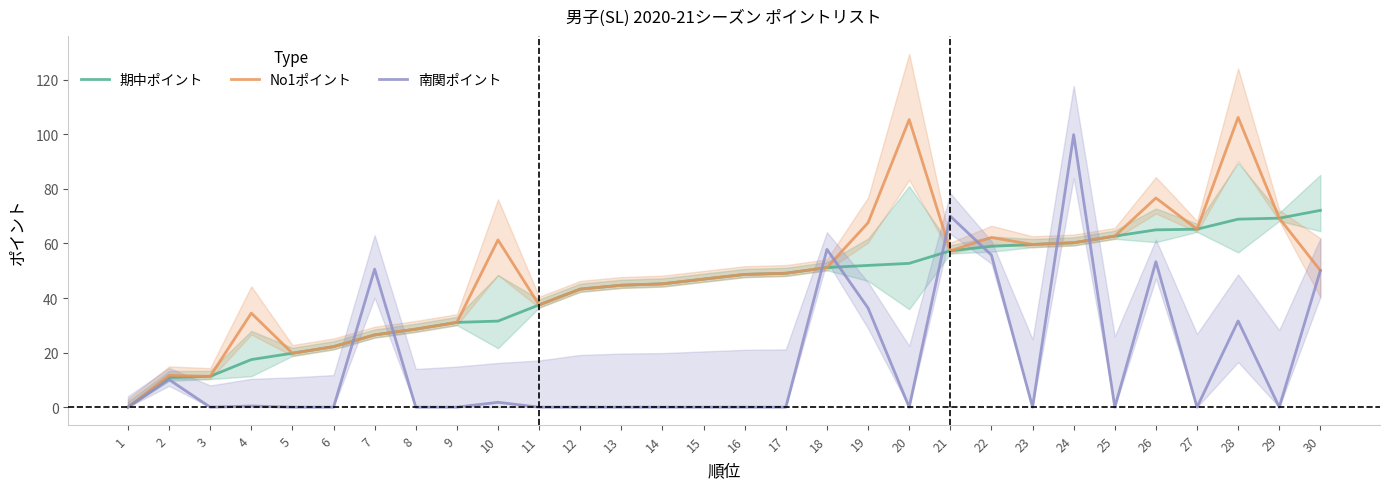

Reading left to right, extract all data points from this chart.

期中ポイント: 0.0	10.9	11.3	17.4	19.8	22.2	26.5	28.6	31.1	31.6	37.5	43.3	44.7	45.2	46.9	48.7	49.1	51.2	52.0	52.7	57.3	59.0	59.6	60.3	62.7	65.0	65.2	68.9	69.3	72.1
No1ポイント: 0.0	11.6	11.3	34.5	19.8	22.2	26.5	28.6	31.1	61.3	37.5	43.3	44.7	45.2	46.9	48.7	49.1	51.2	67.6	105.4	57.3	62.2	59.6	60.3	62.7	76.7	65.2	106.2	69.3	50.1
南関ポイント: 0.0	10.1	0.0	0.4	0.0	0.0	50.6	0.0	0.0	1.8	0.0	0.0	0.0	0.0	0.0	0.0	0.0	57.8	36.3	0.0	70.0	55.8	0.0	99.9	0.0	53.3	0.0	31.6	0.0	50.1